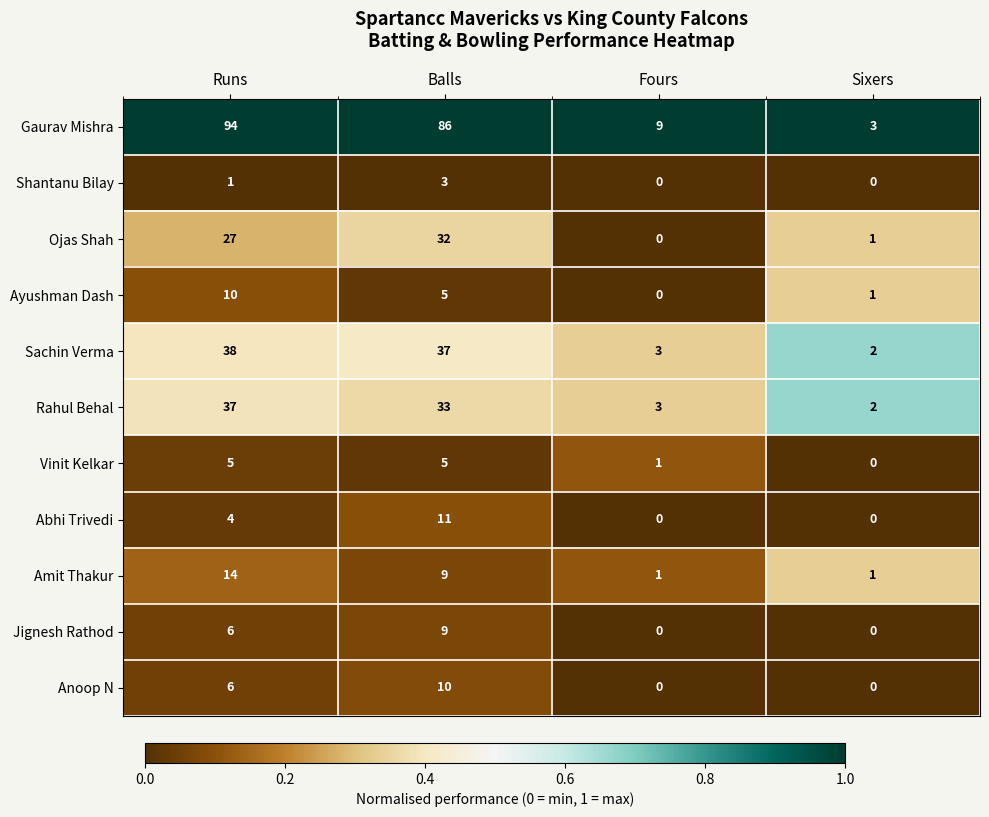

What is the difference between the Rahul Behal values at Balls and Sixers?

31